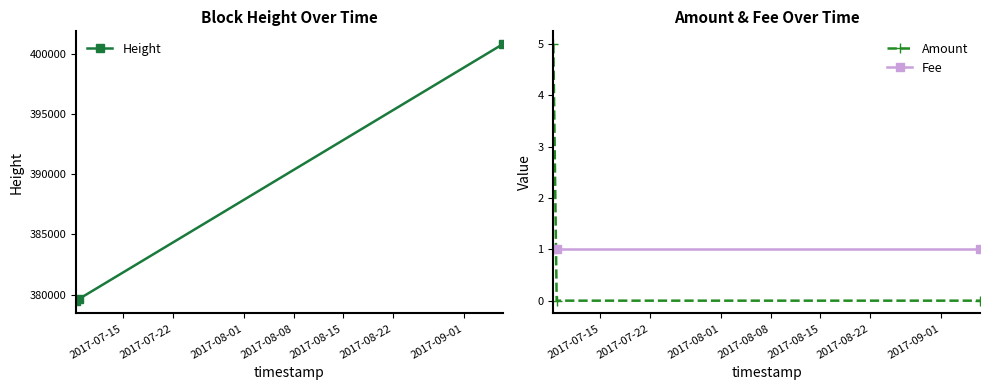

What is the value of the Height point at the 2nd from the left?

379662